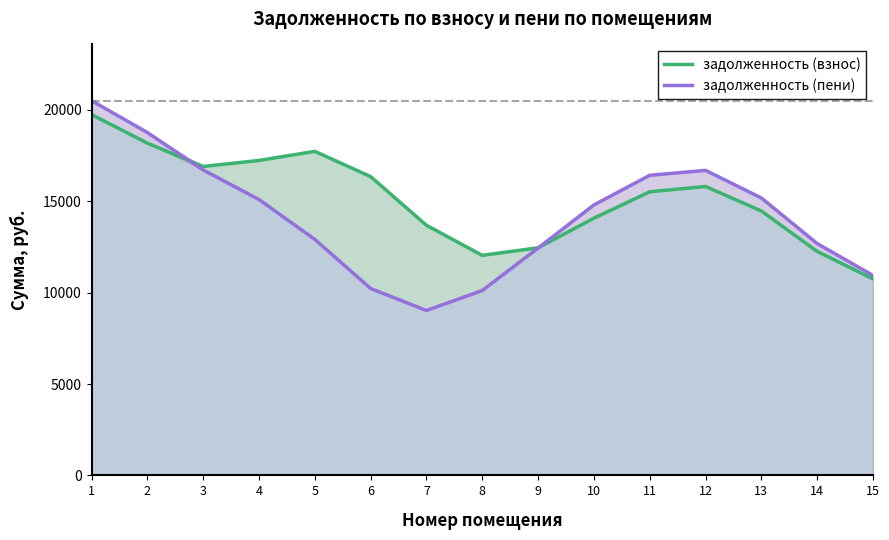

What is the value of the задолженность (взнос) point at the 6th from the left?

16351.0